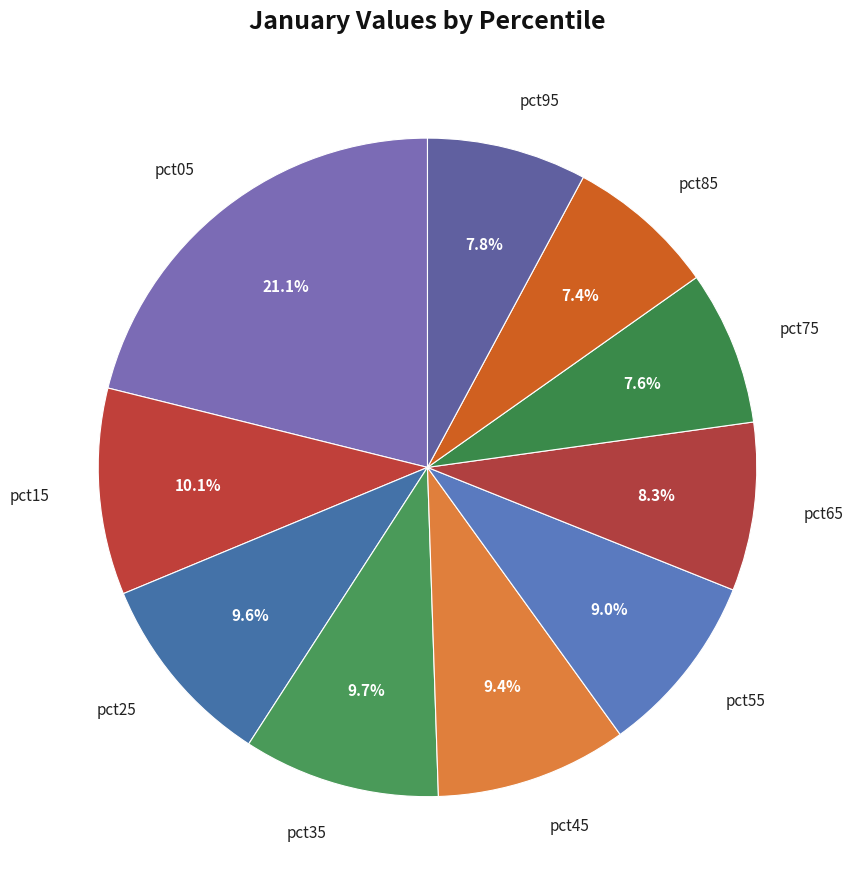

What percentage is NOT represented by pct95?

92.2%